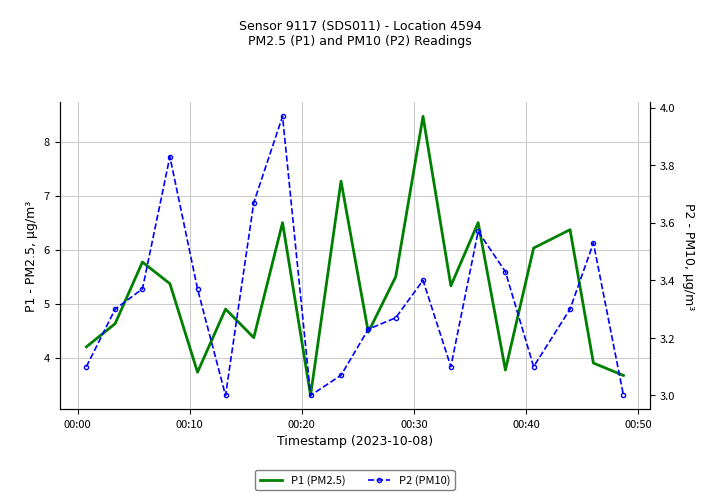

Reading left to right, transcribe all the data shown in this chart.

P1 (PM2.5): 4.2	4.6	5.8	5.4	3.7	4.9	4.4	6.5	3.3	7.3	4.5	5.5	8.5	5.3	6.5	3.8	6.0	6.4	3.9	3.7
P2 (PM10): 3.1	3.3	3.4	3.8	3.4	3.0	3.7	4.0	3.0	3.1	3.2	3.3	3.4	3.1	3.6	3.4	3.1	3.3	3.5	3.0